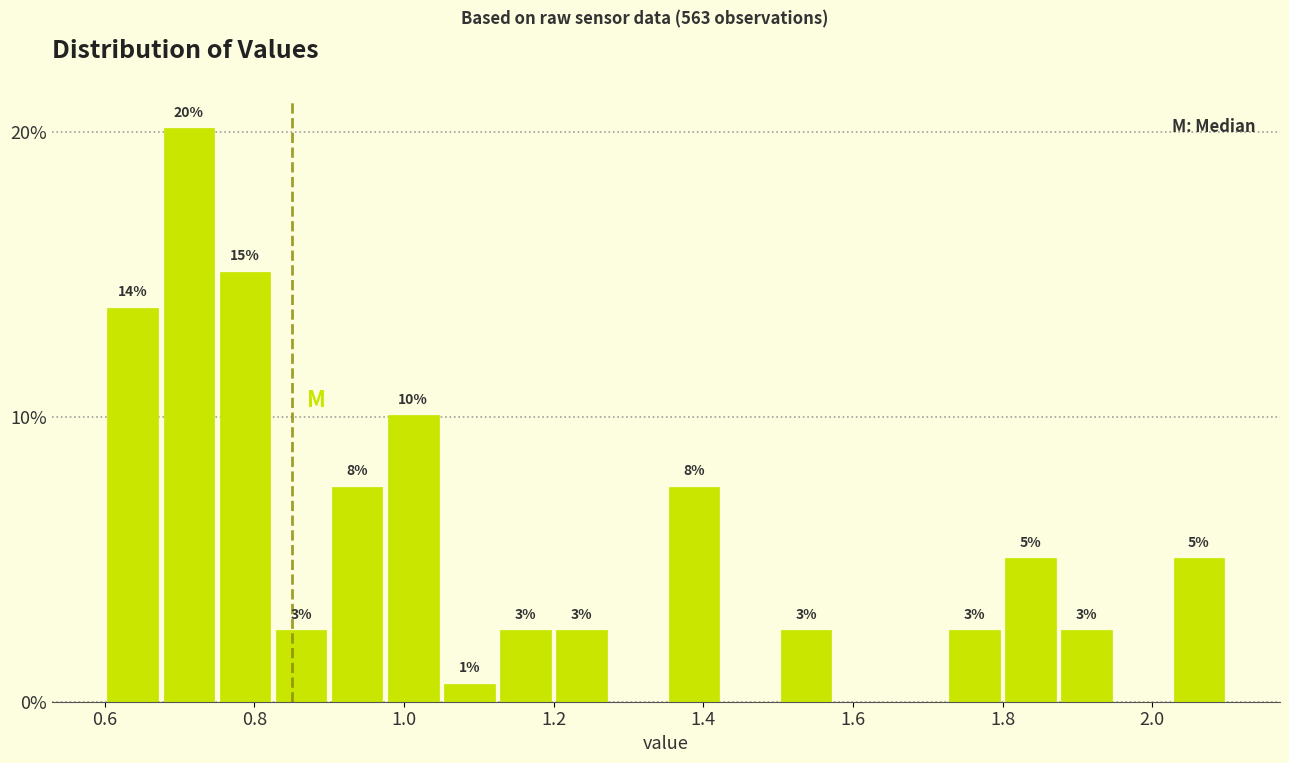

Around what value on the x-axis is the tallest bar? Give the approximate position of its centre, as read against the axis.

0.72